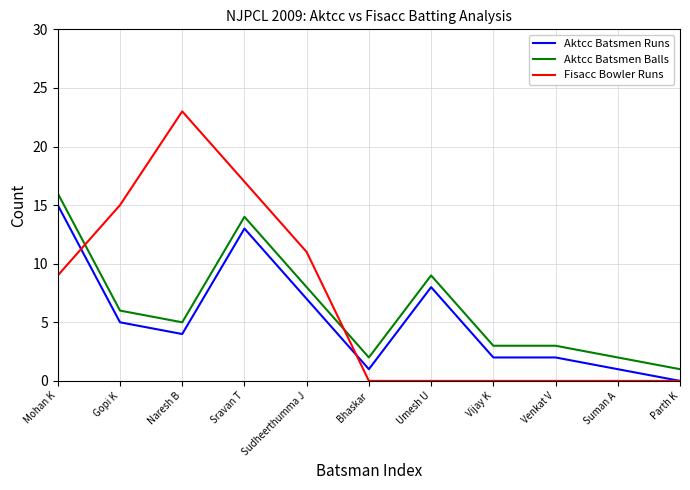

Reading right to left, extract all data points from this chart.

Aktcc Batsmen Runs: 0	1	2	2	8	1	7	13	4	5	15
Aktcc Batsmen Balls: 1	2	3	3	9	2	8	14	5	6	16
Fisacc Bowler Runs: 0	0	0	0	0	0	11	17	23	15	9